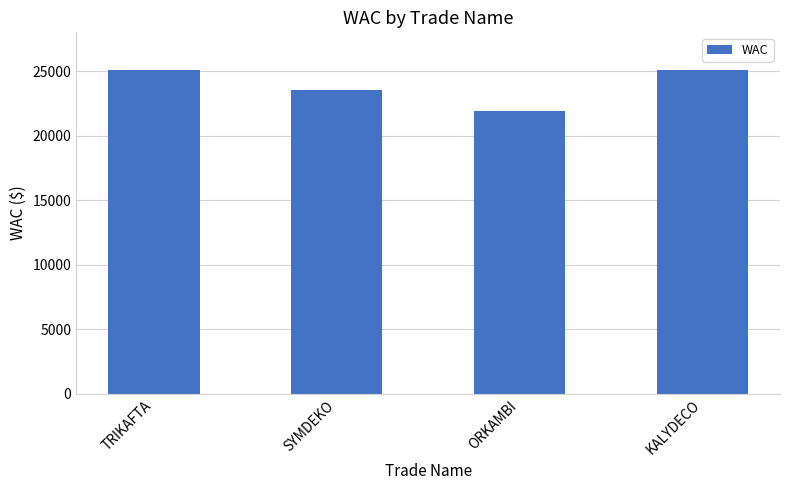

What is the approximate value at ORKAMBI?

21944.3